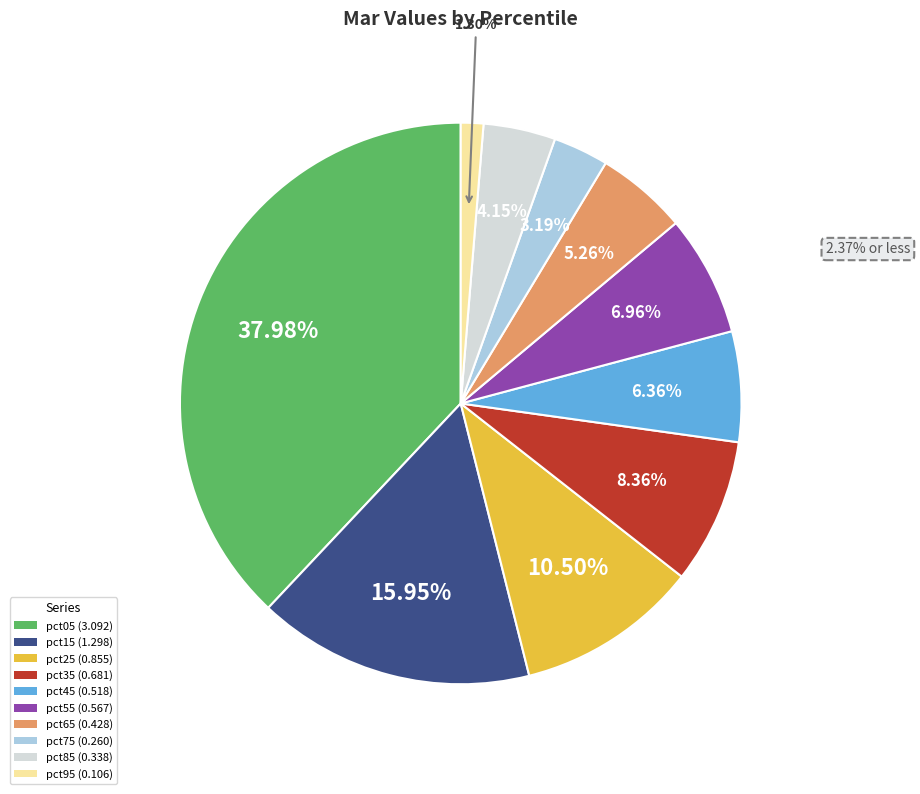

How many slices are in this pie chart?

10